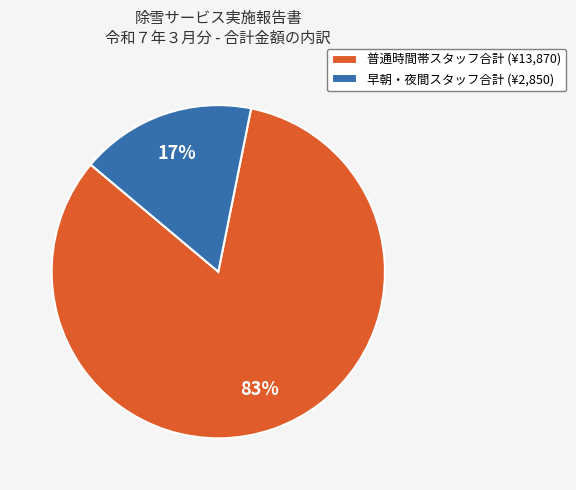

The 早朝・夜間スタッフ合計 (¥2,850) slice represents 17% of the pie. True or false?

True